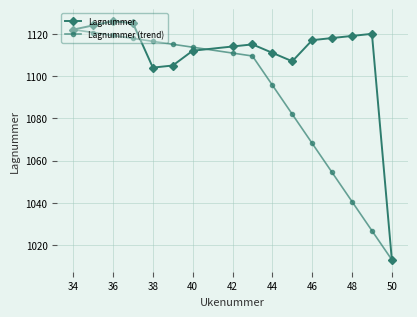

What is the value of the Lagnummer point at the 7th from the left?

1112.0